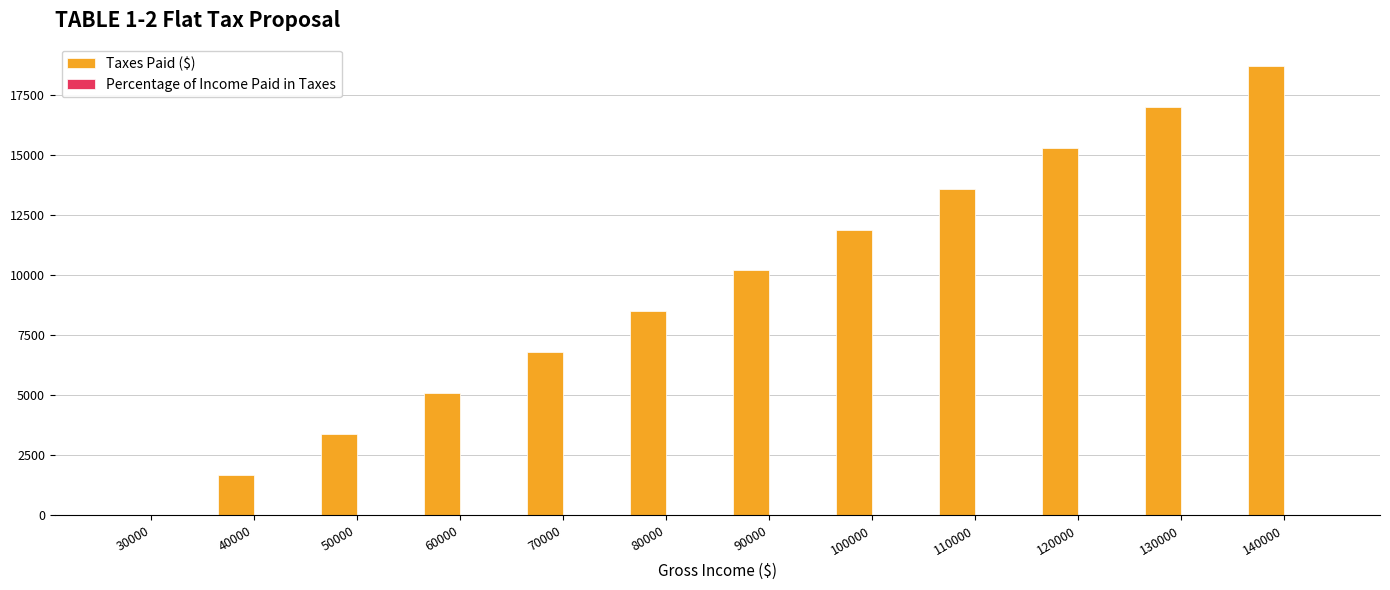

Which series changed the most between 30000 and 50000?

Taxes Paid ($)